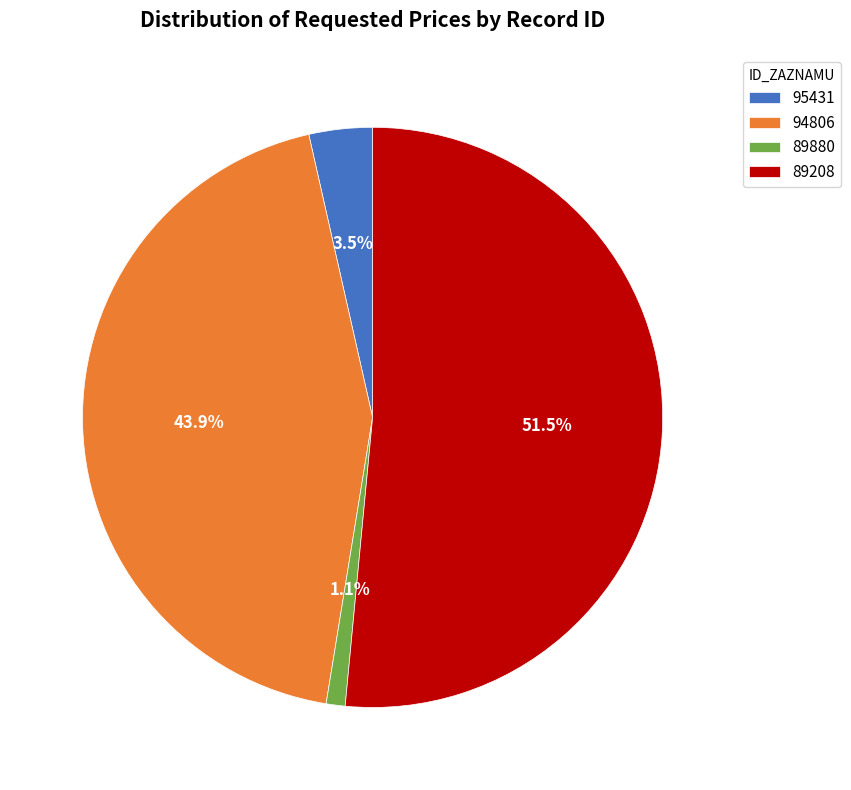

To the nearest percent, what portion does 89880 represent?

1%